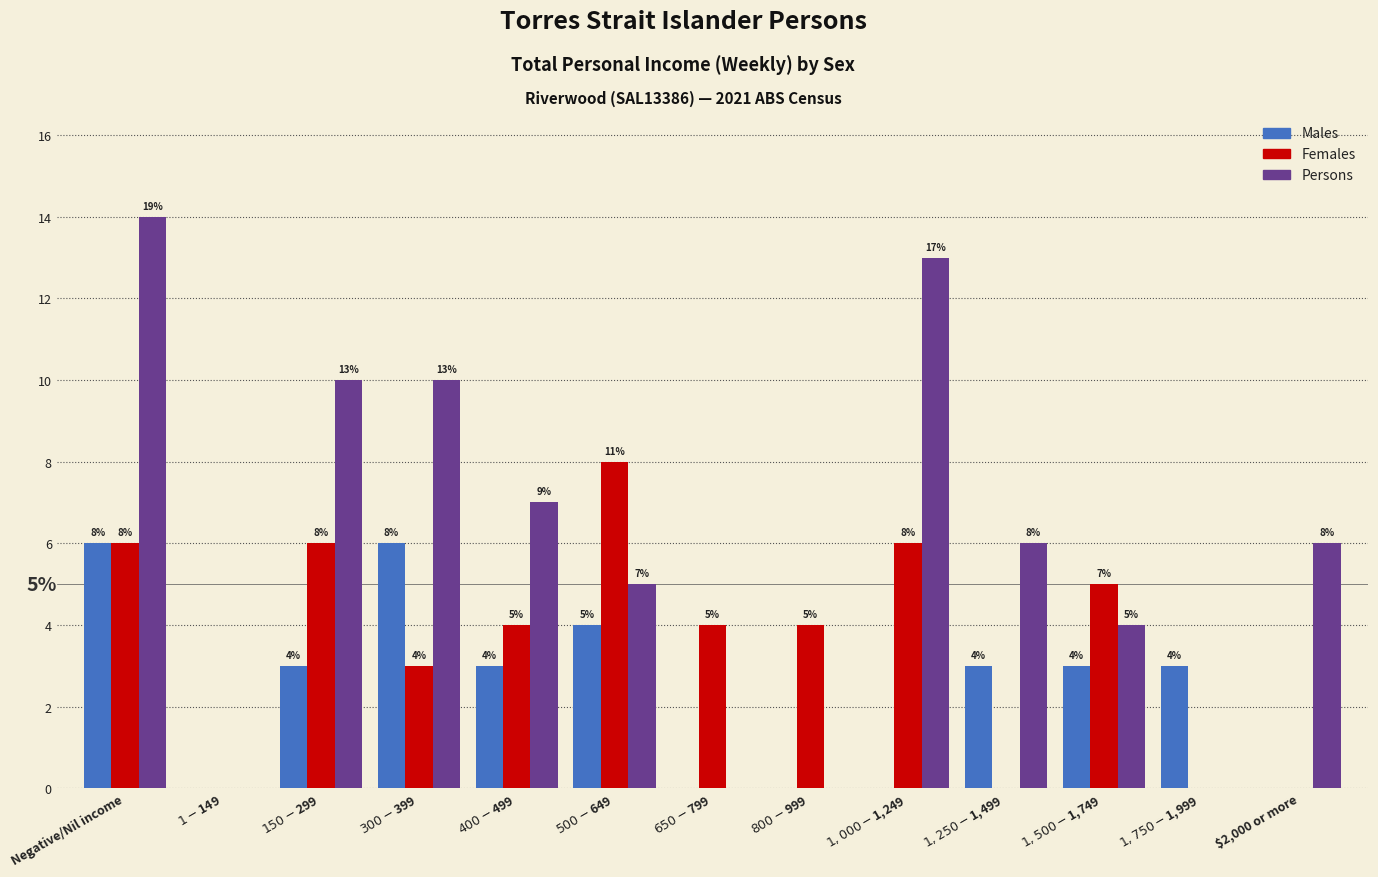

What value does the Persons series have at $2,000 or more?

6